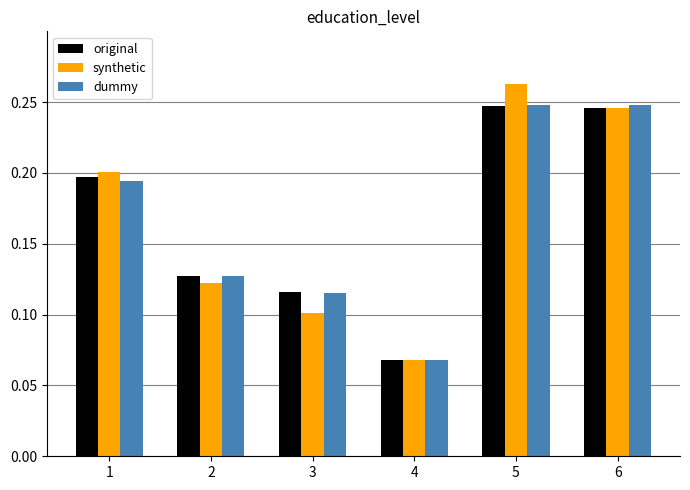

At how many categories does at least one series exceed 0?

6